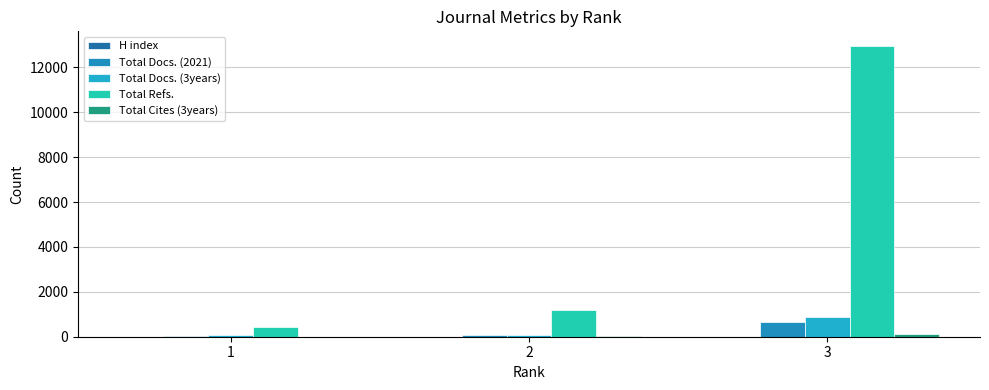

True or false: Total Docs. (2021) has a value of 1116 at 3.

False